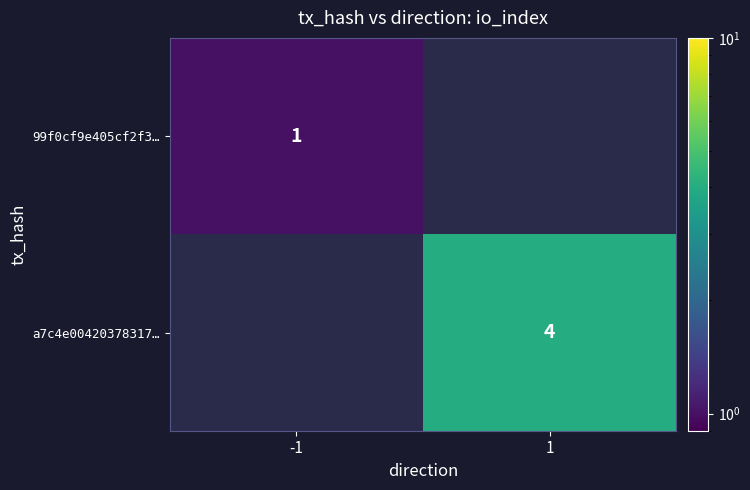

Which label corresponds to the smallest value in the chart?

-1